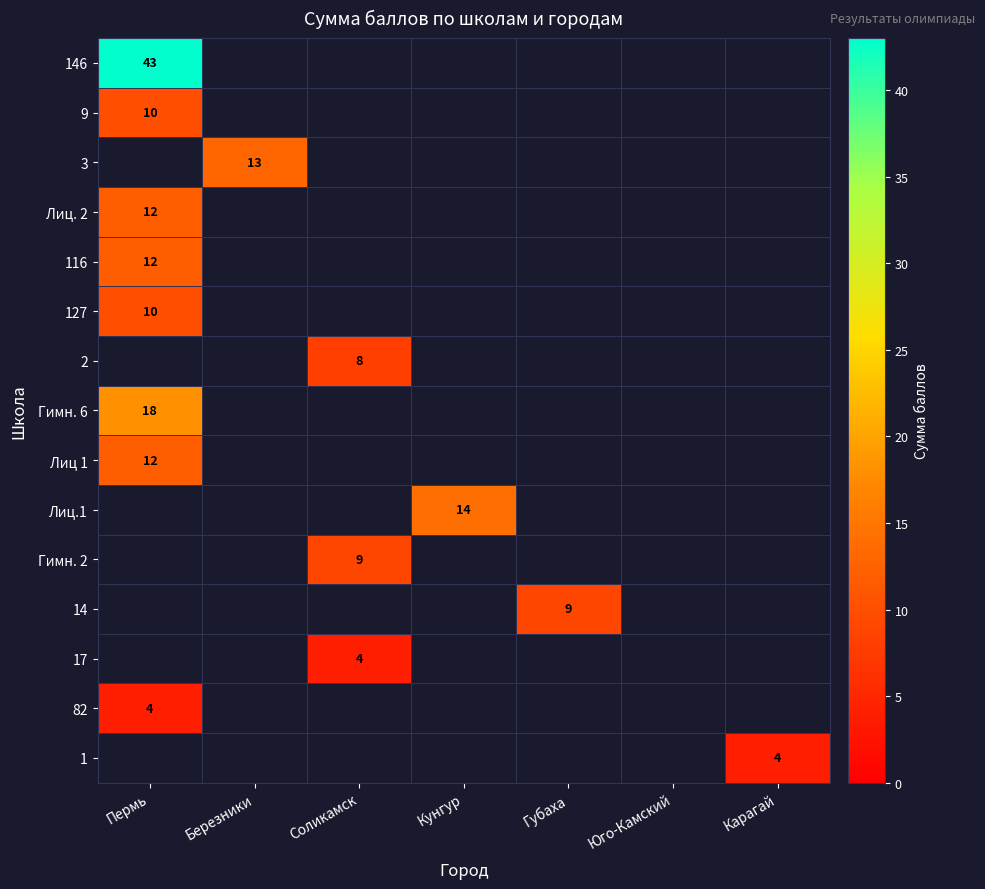

The 3 series shows 18 at Березники. True or false?

False